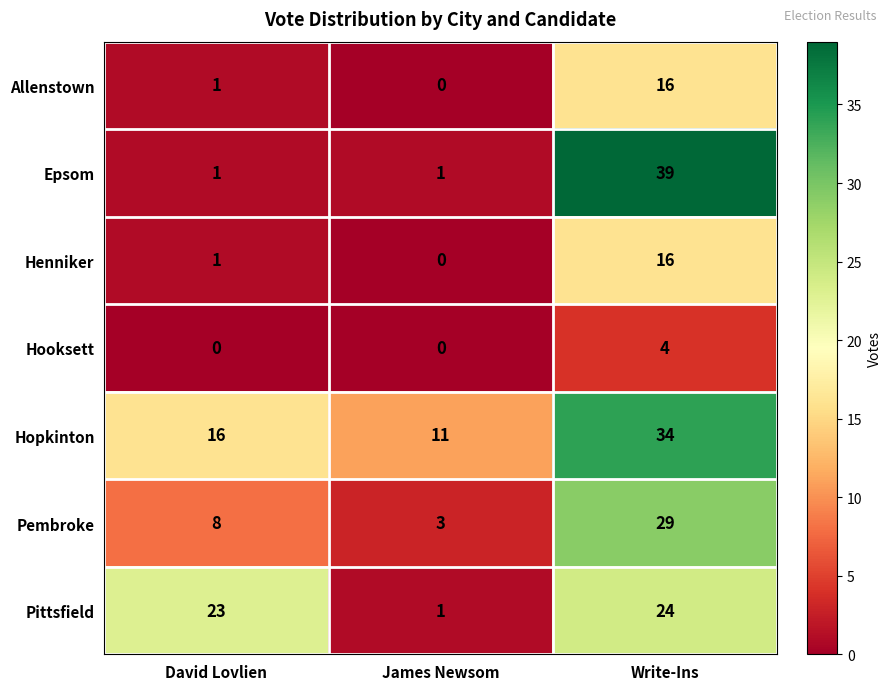

What is the sum of the Hopkinton values at David Lovlien and James Newsom?

27